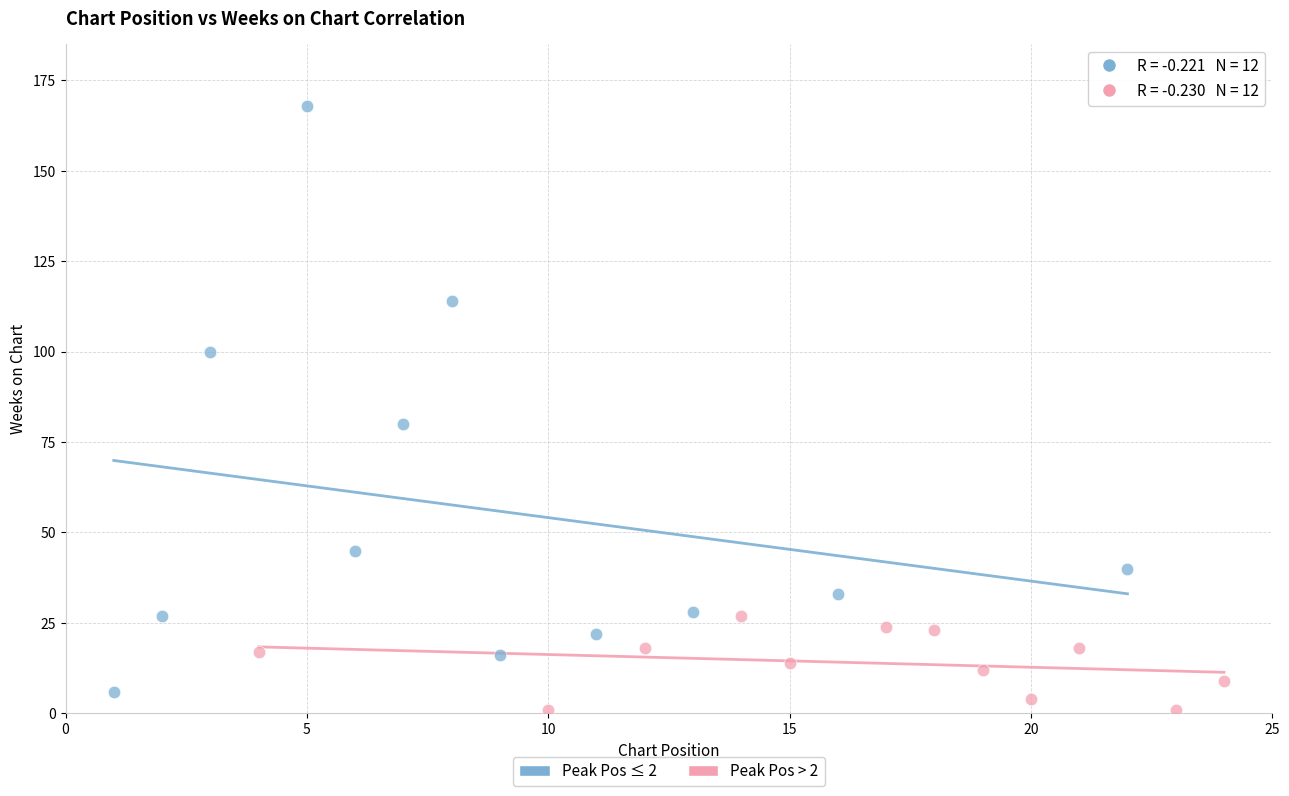

Which series has the widest spread of Y values?

Peak Pos ≤ 2